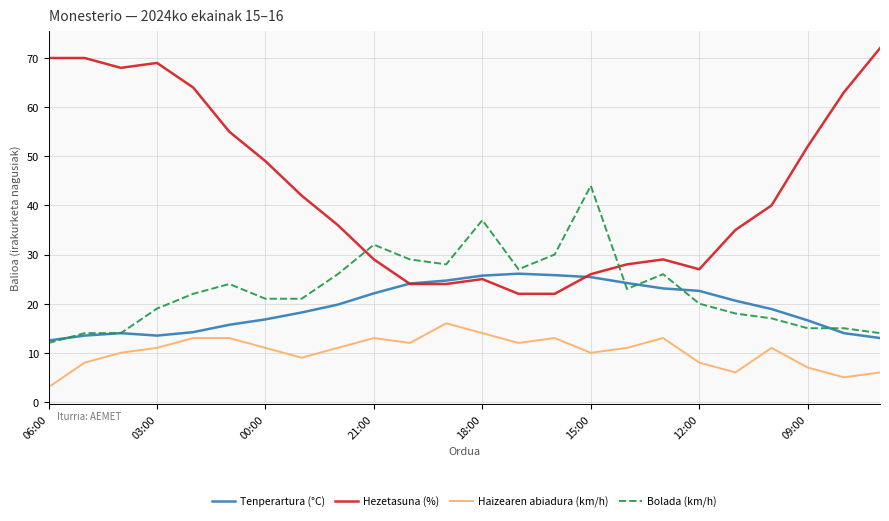

True or false: Haizearen abiadura (km/h) and Hezetasuna (%) cross at least once.

False